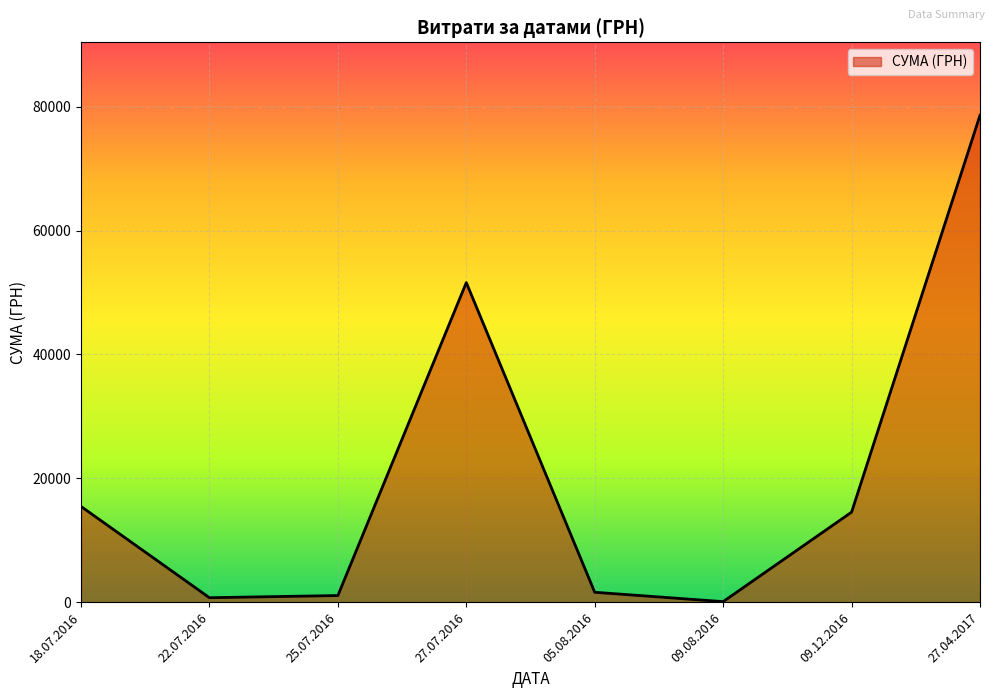

What is the ratio of the value at 18.07.2016 to the value at 09.12.2016?

1.1